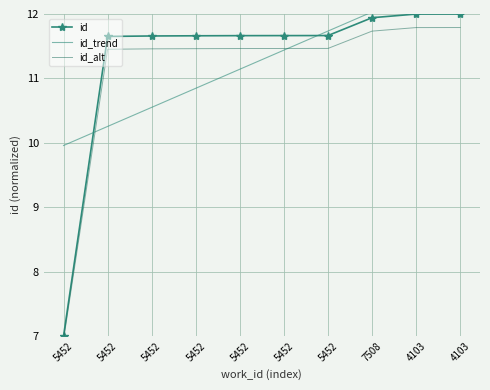

Is it true that id equals 11.7 at 5452?

True